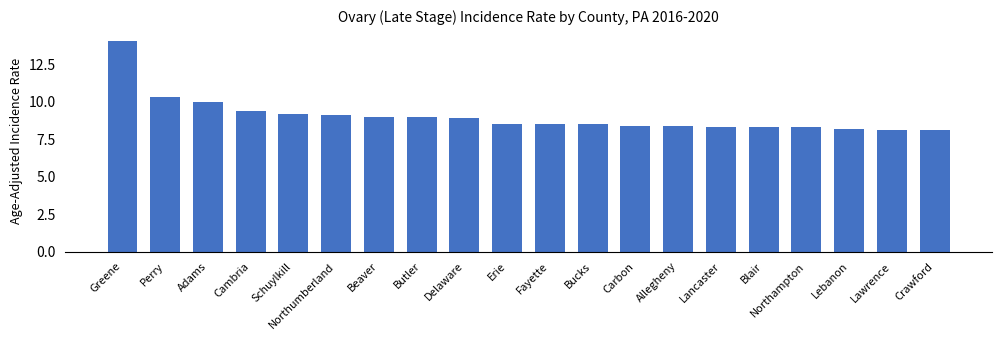

What is the label of the 12th bar from the right?

Delaware